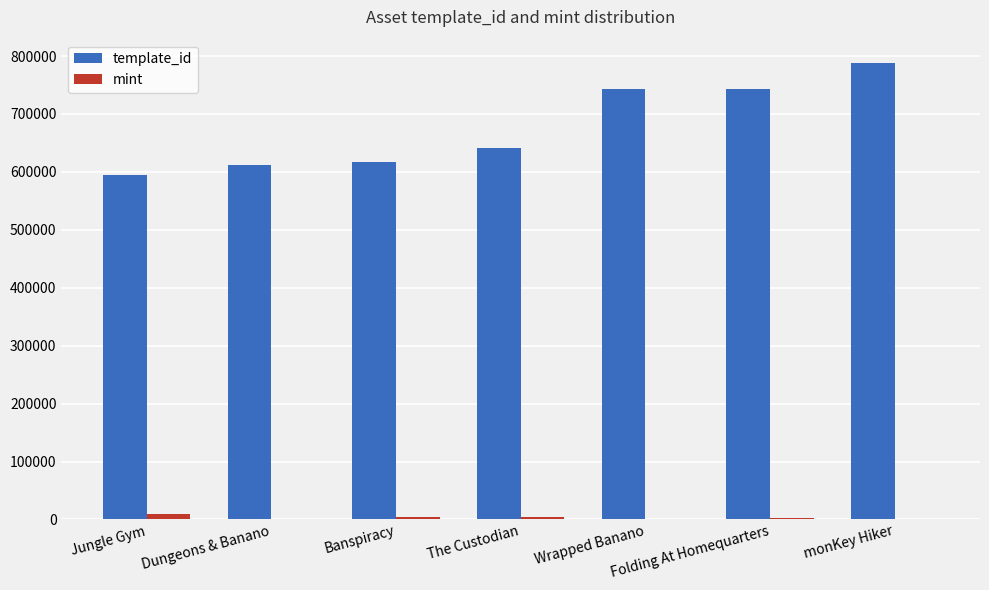

Which label corresponds to the largest value in the chart?

monKey Hiker